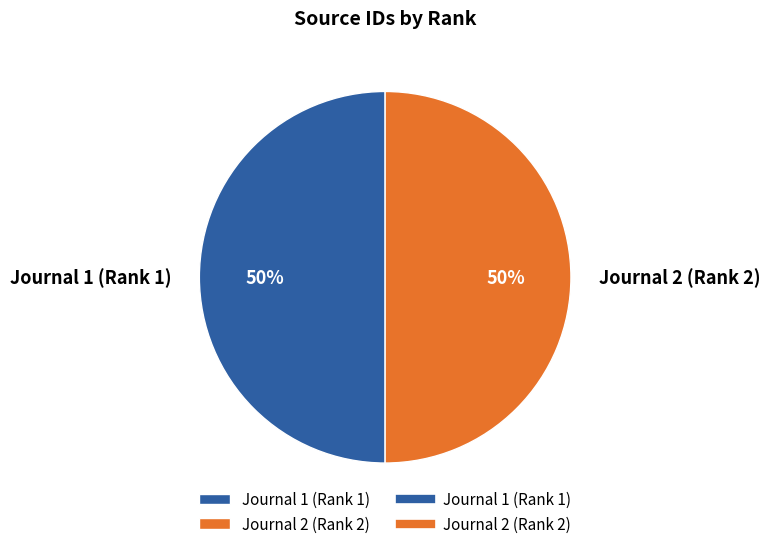

To the nearest percent, what is the average slice percentage?

50%